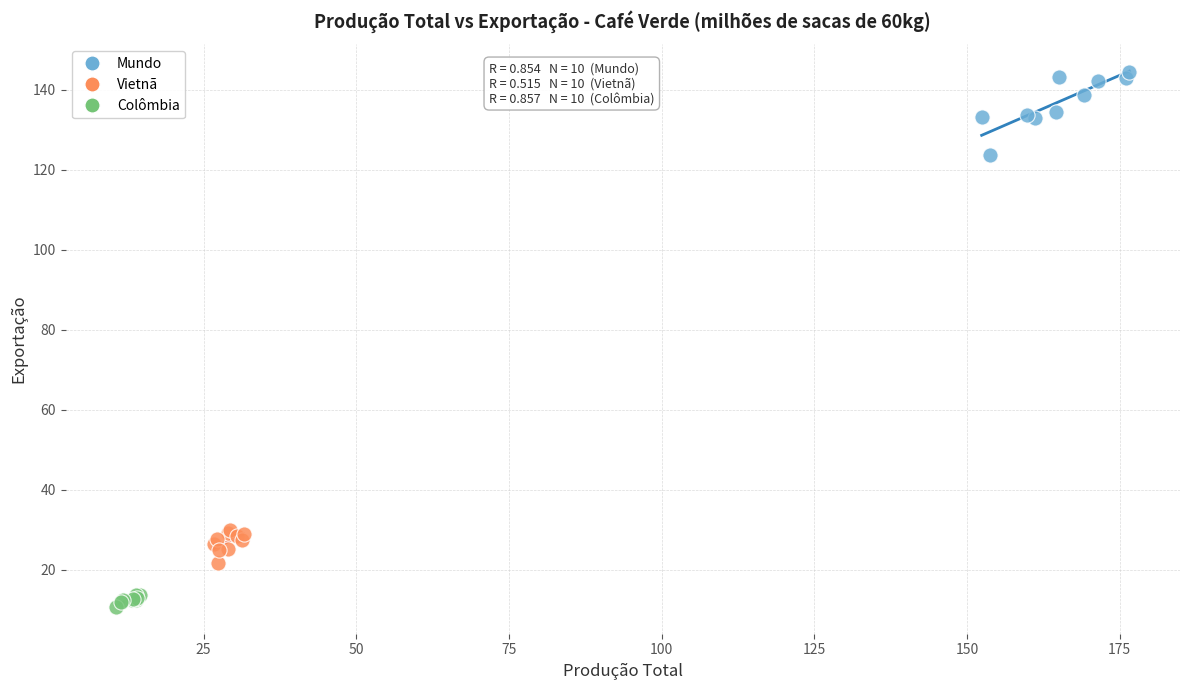

What are all the series names shown in the legend?

Mundo, Vietnã, Colômbia